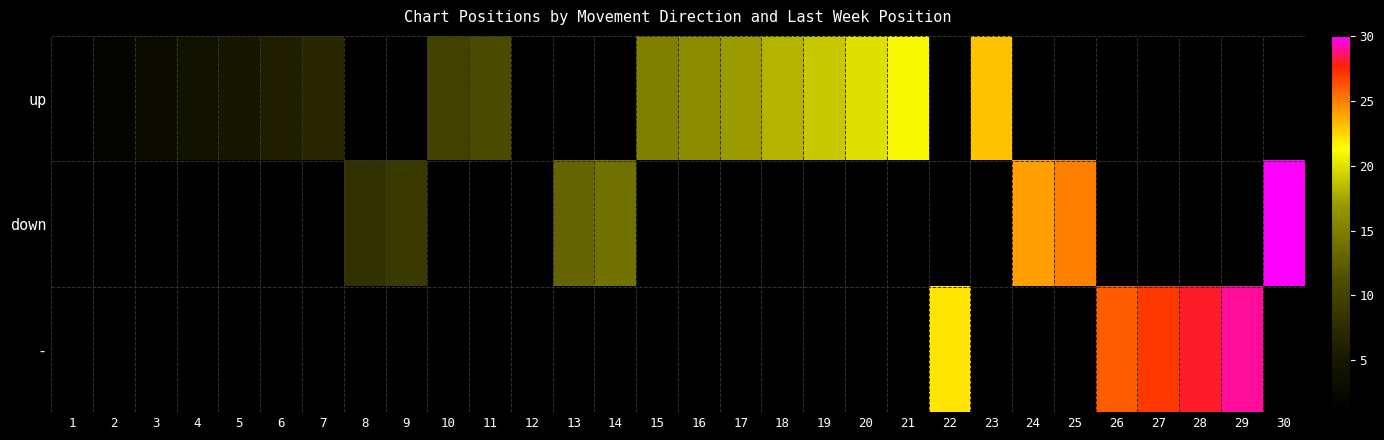

Is it true that up equals 7.2 at 18?

False